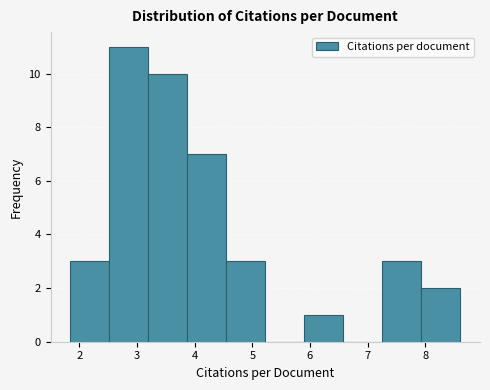

Reading left to right, transcribe this chart: for each bar, give the range it covers on the x-axis and its height. Neither the bar edges nor the heights are printed on the chart, so give them approximately, as read against the axes.

1.8 to 2.5: 3
2.5 to 3.2: 11
3.2 to 3.9: 10
3.9 to 4.5: 7
4.5 to 5.2: 3
5.2 to 5.9: 0
5.9 to 6.6: 1
6.6 to 7.3: 0
7.3 to 7.9: 3
7.9 to 8.6: 2